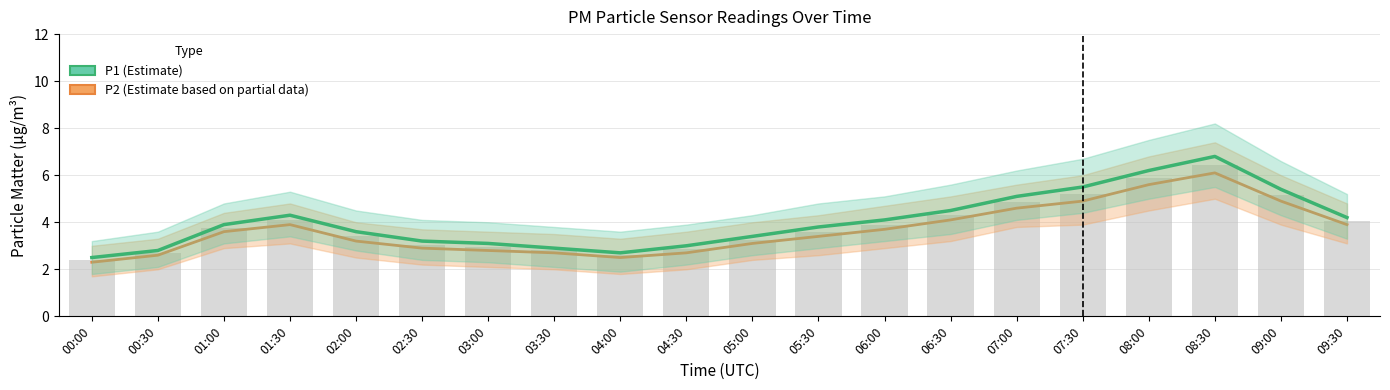

True or false: P1 (Estimate) has a value of 5.4 at 09:00.

True